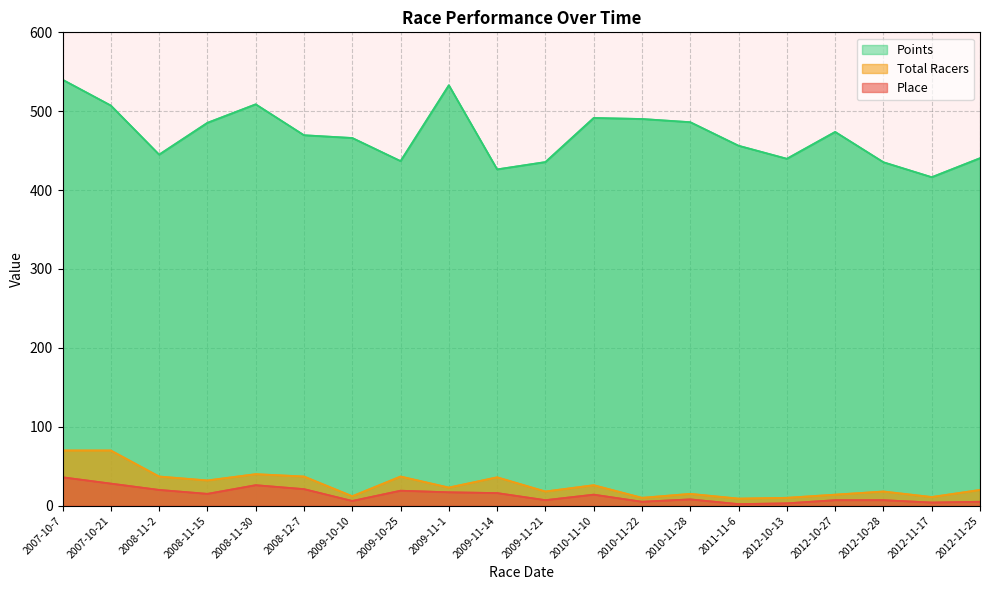

What is the total value across all series at 2008-11-2?

502.0